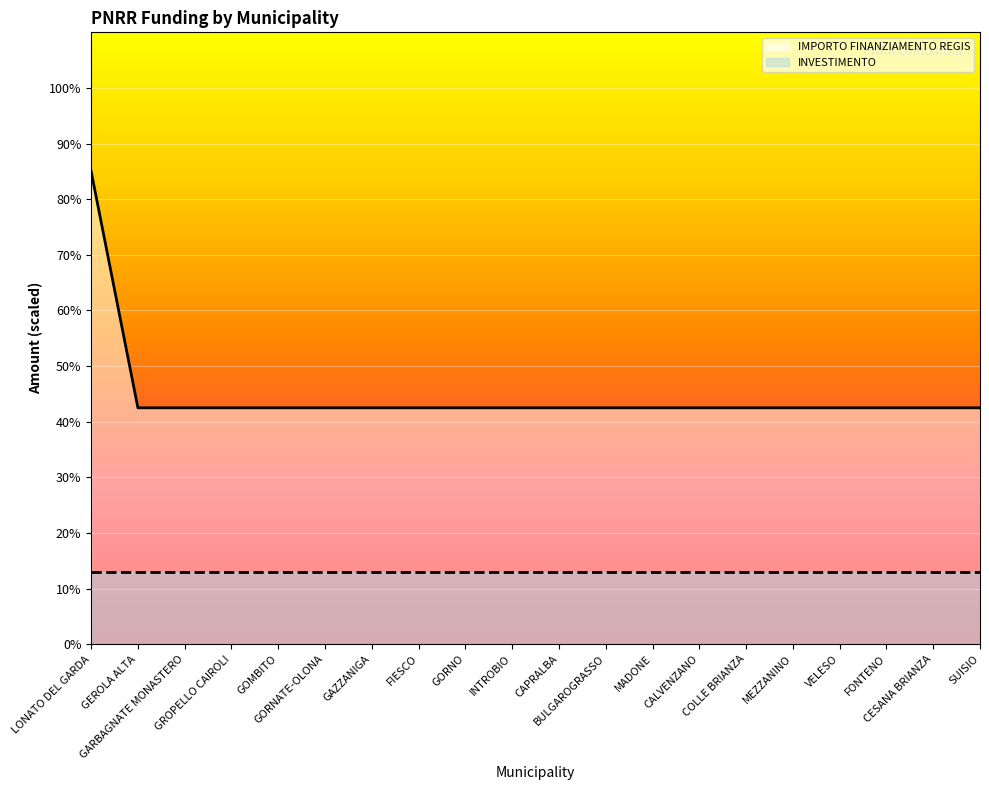

Does the chart display data point markers on the line(s)?

No